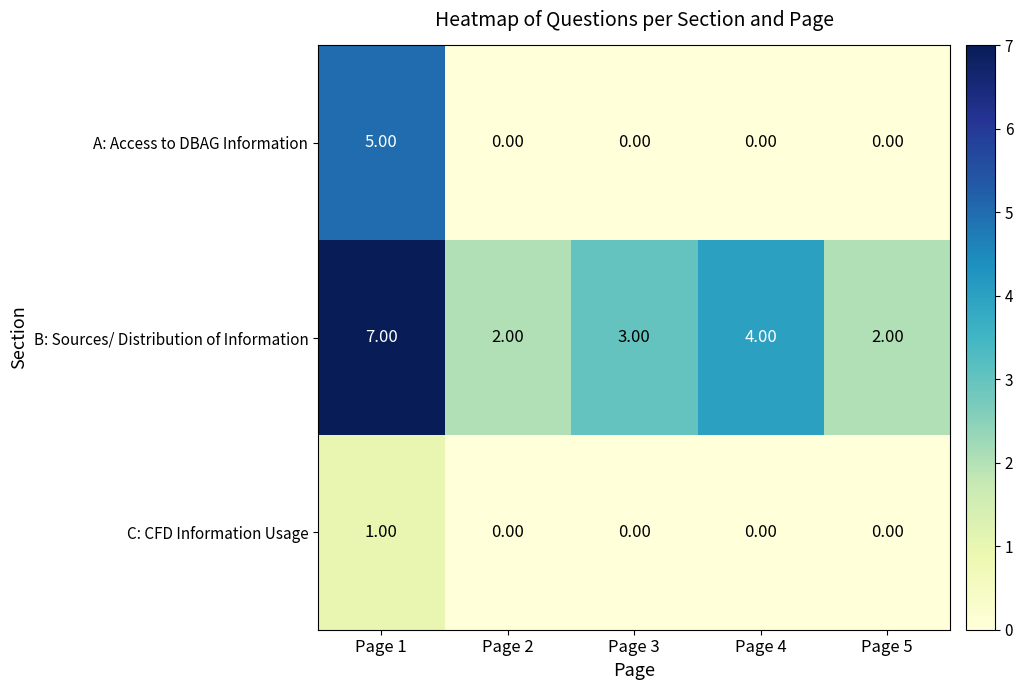

Rank the series by their maximum value, from lowest to highest.

C: CFD Information Usage, A: Access to DBAG Information, B: Sources/ Distribution of Information